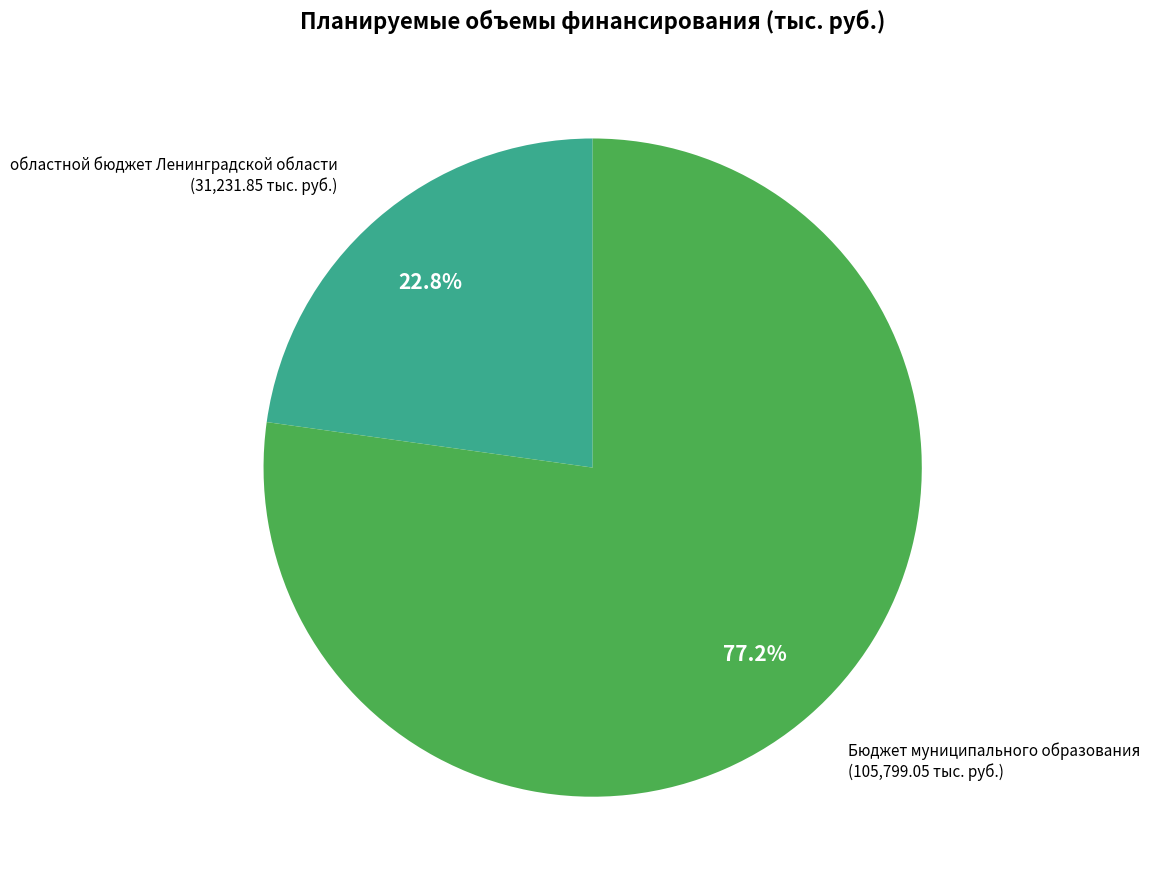

Is there any slice that represents more than half of the pie?

Yes